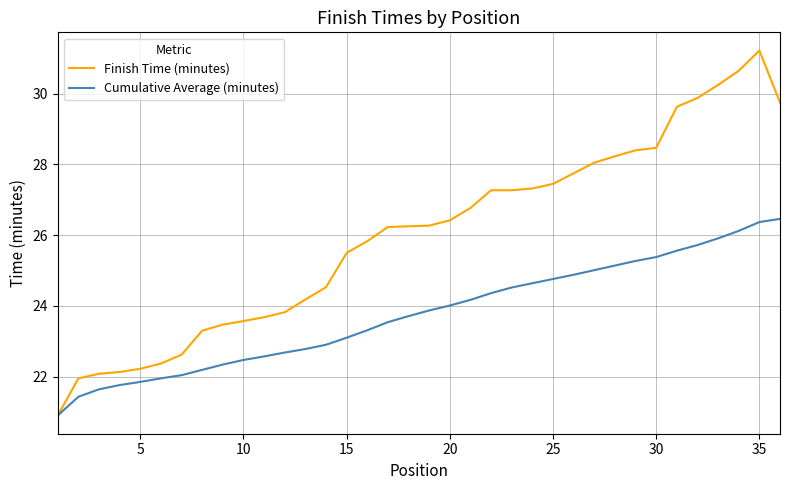

What is the minimum value shown in the chart?

20.9